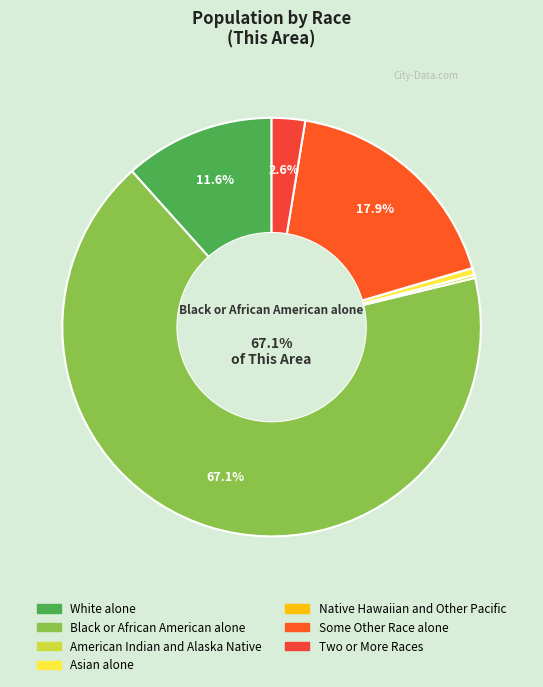

What is the total percentage of Native Hawaiian and Other Pacific and American Indian and Alaska Native?

0.2%